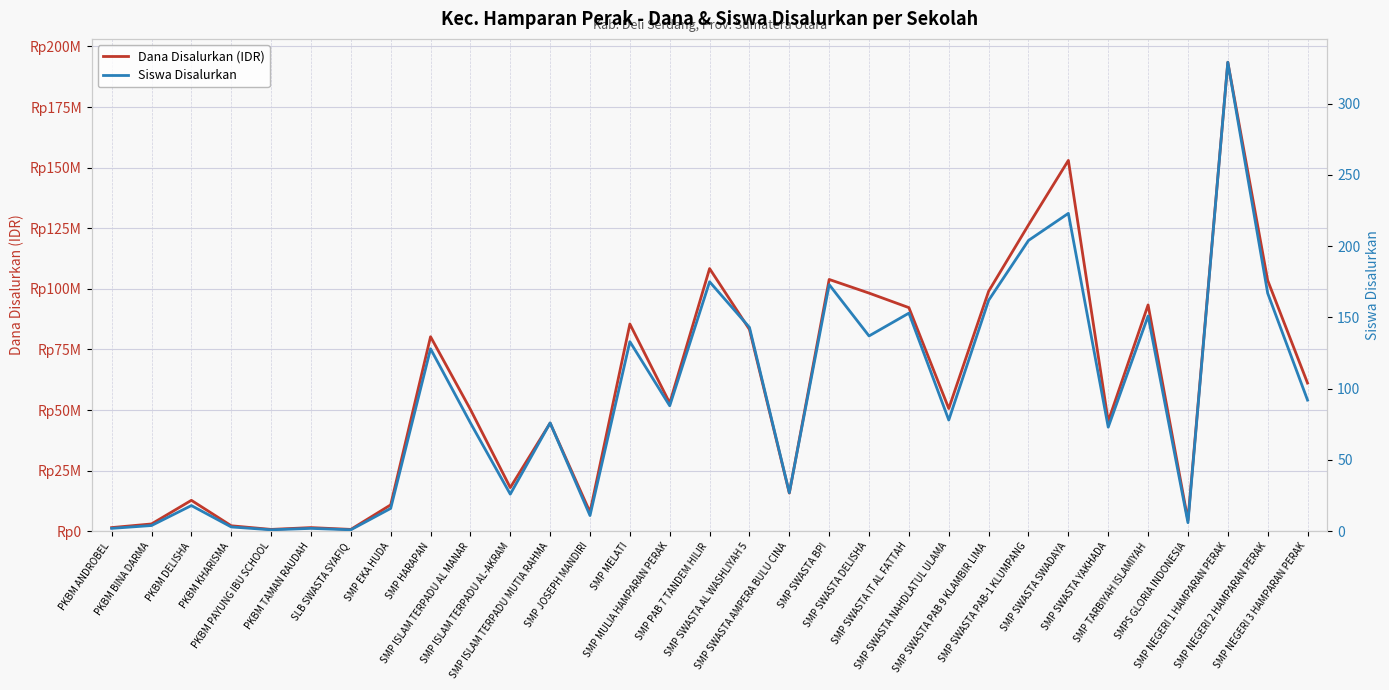

Where is the first local minimum for Siswa Disalurkan?

PKBM PAYUNG IBU SCHOOL